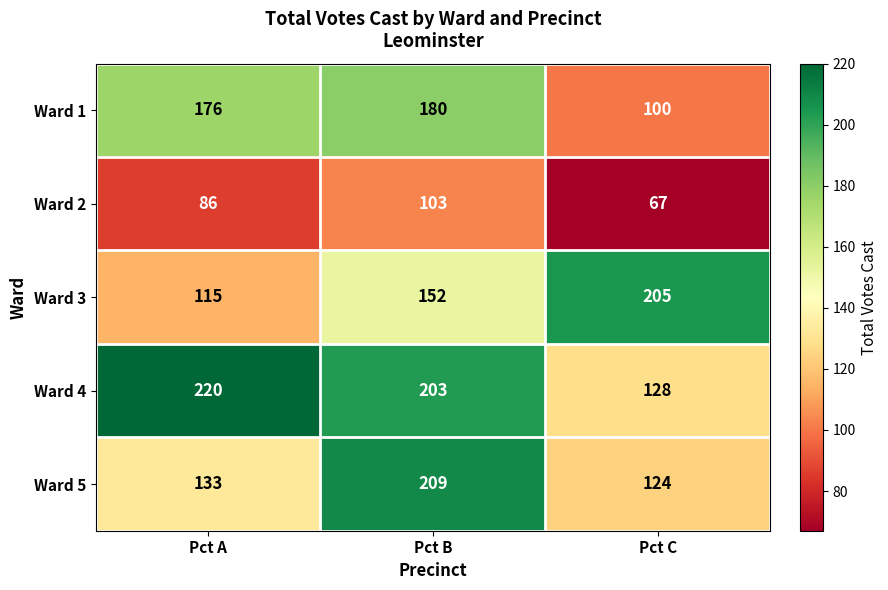

What is the maximum value shown in the chart?

220